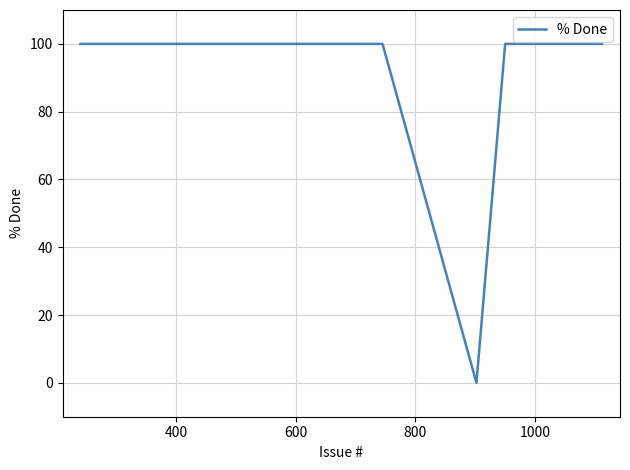

What is the greatest value displayed?

100